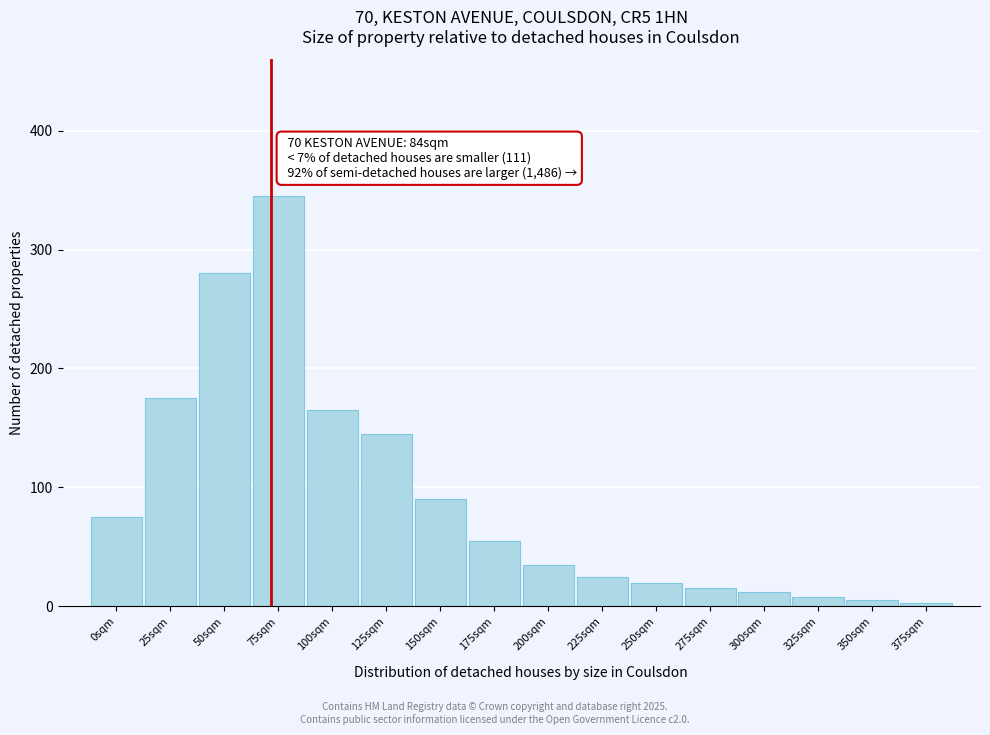

Reading right to left, list all the values displayed in this chart.

3	5	8	12	15	20	25	35	55	90	145	165	345	280	175	75